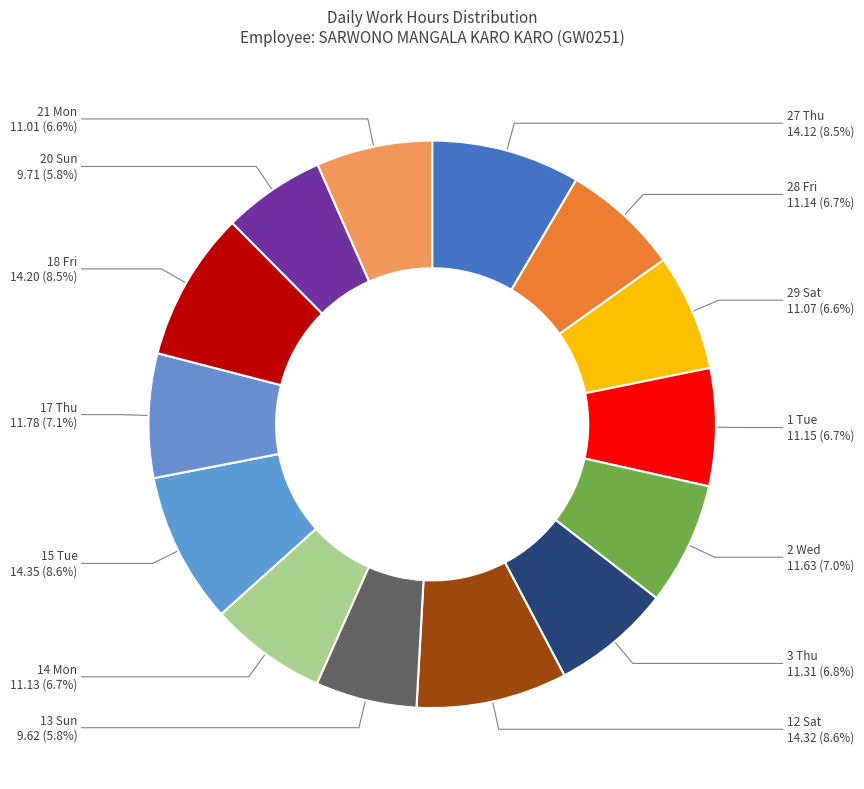

Count the number of slices in the pie.

14